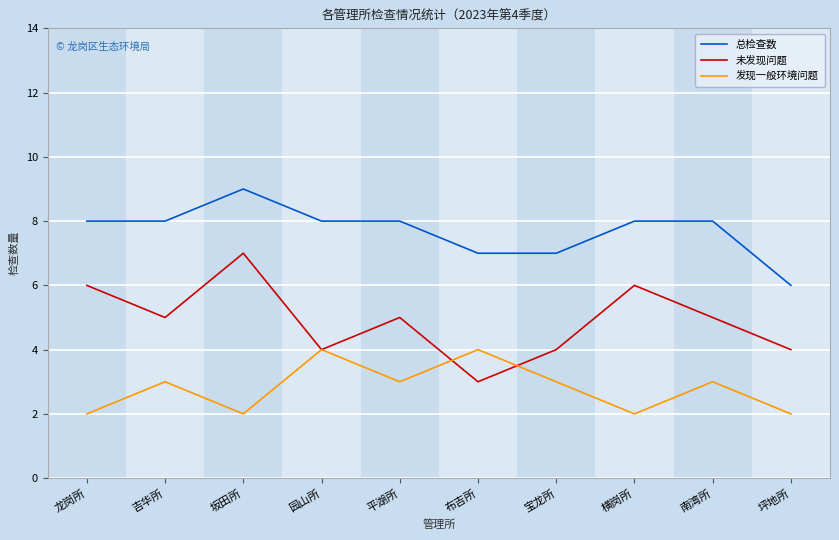

True or false: 未发现问题 and 发现一般环境问题 cross at least once.

True